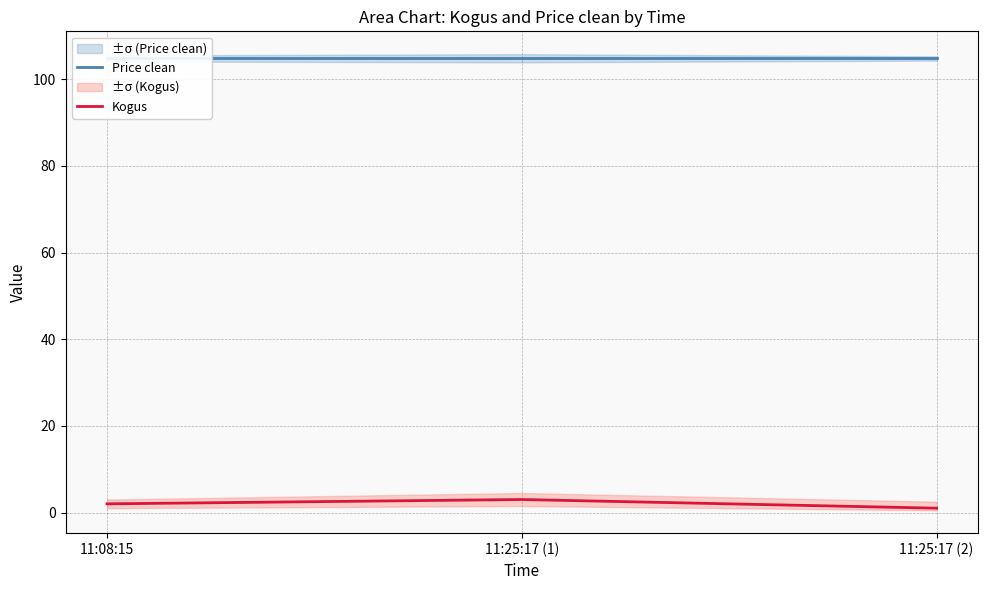

Reading left to right, what are all the values shown in this chart?

Price clean: 11:08:15=104.8	11:25:17 (1)=104.8	11:25:17 (2)=104.8
Kogus: 11:08:15=2.0	11:25:17 (1)=3.0	11:25:17 (2)=1.0